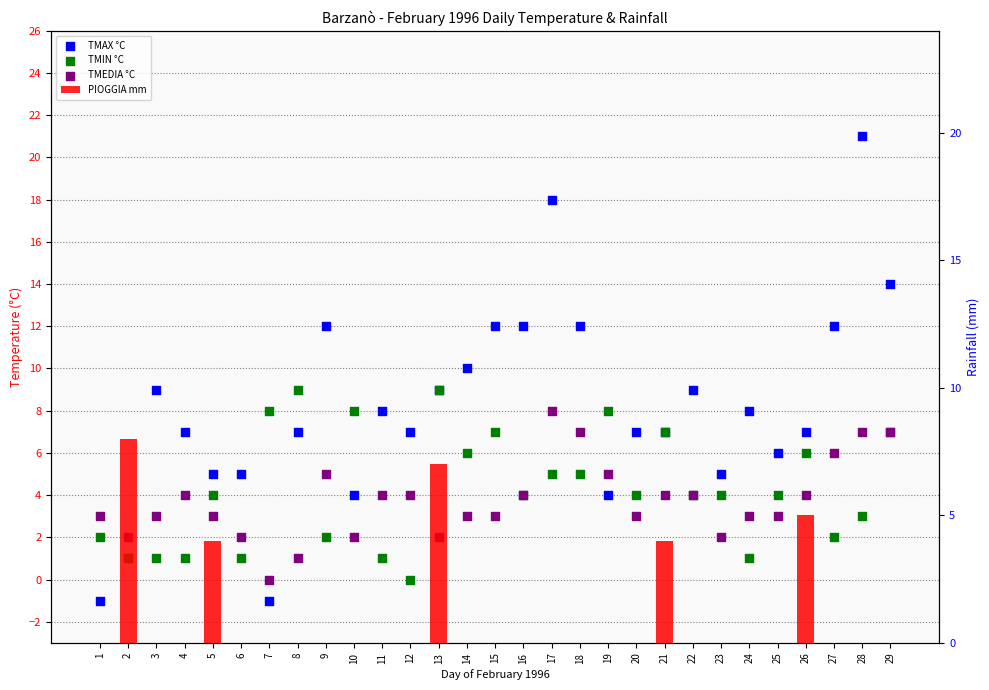

Which series has the largest Y range (max minus min)?

TMAX °C